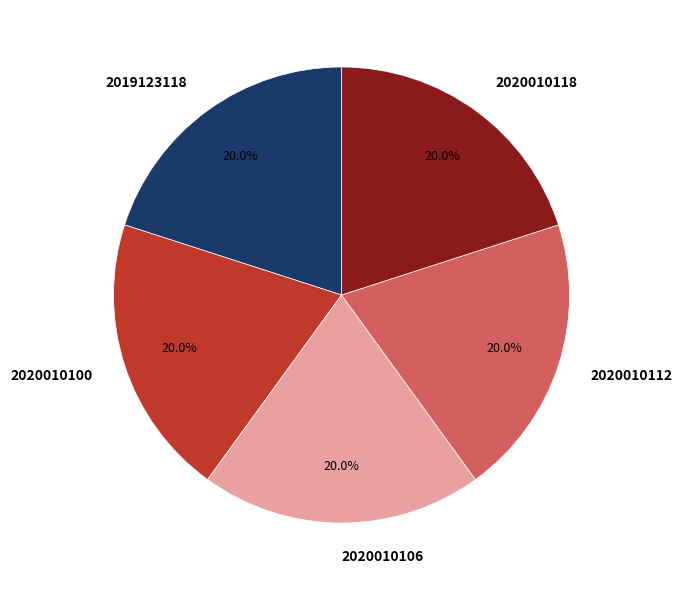

The 2020010106 slice represents 7% of the pie. True or false?

False